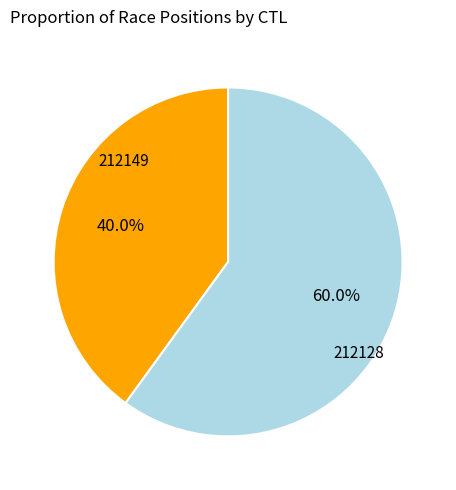

Is there any slice that represents more than half of the pie?

Yes